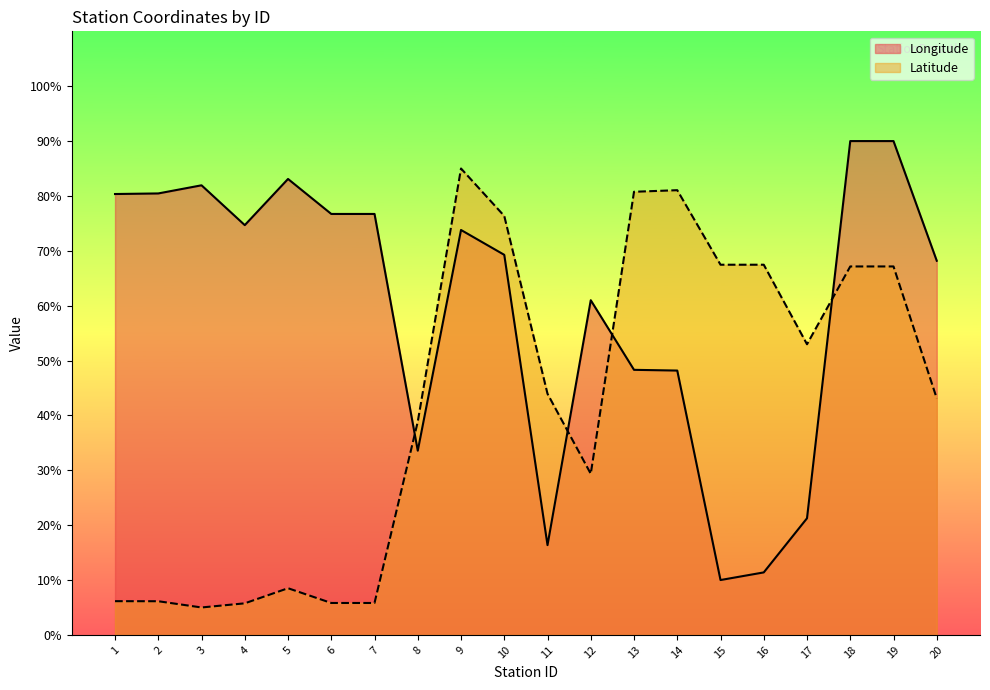

What are all the series names shown in the legend?

Longitude, Latitude